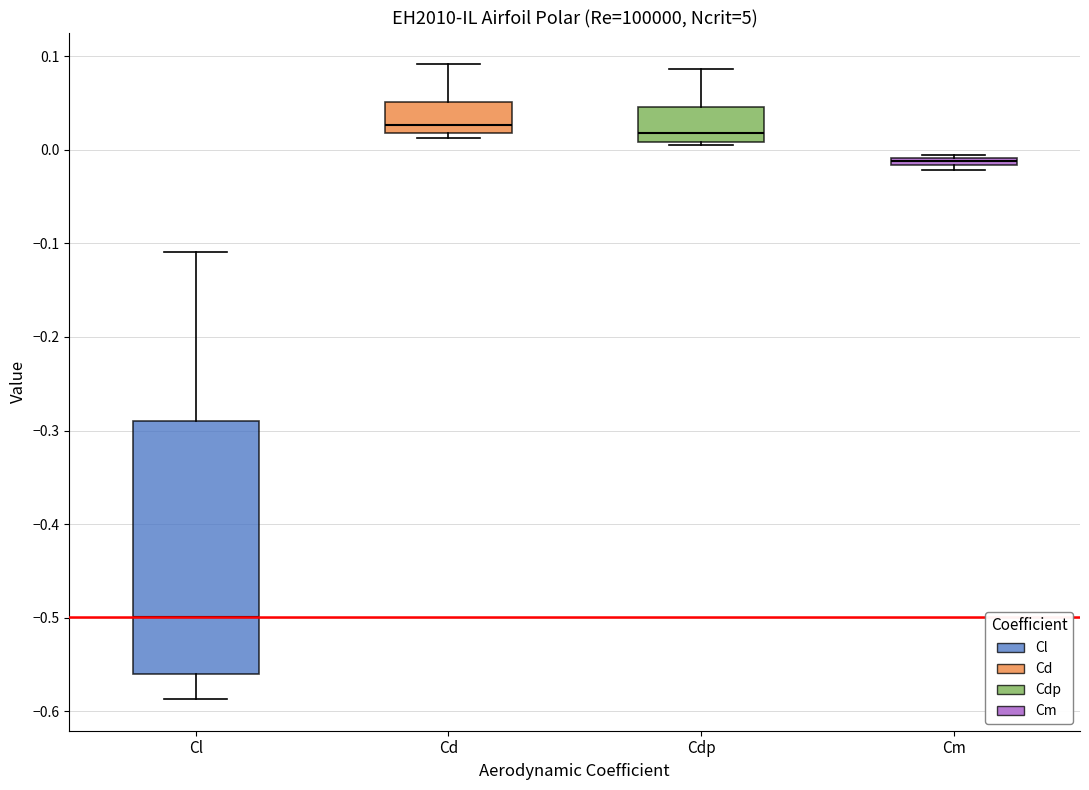

Comparing the boxes themselves (not the whiskers), which one is the tallest?

Cl